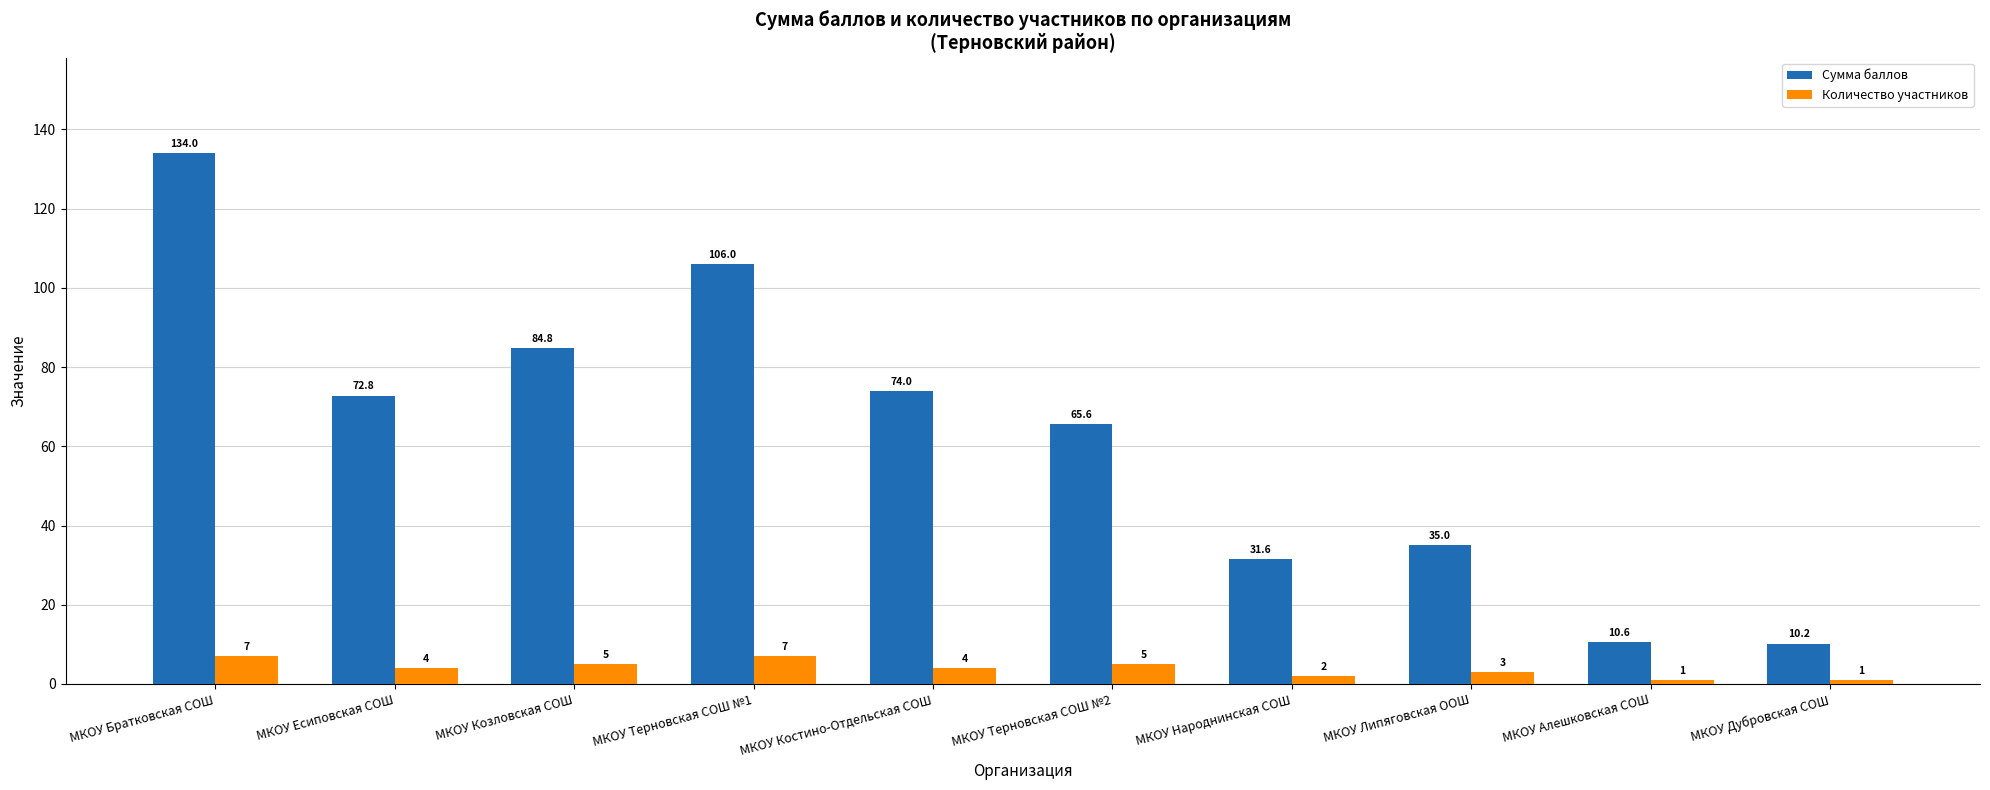

What is the label of the 8th bar from the left?

МКОУ Липяговская ООШ